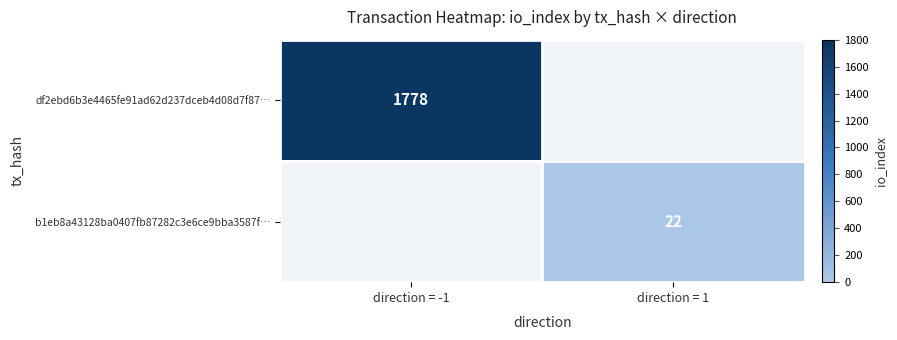

Between direction = 1 and direction = -1, which is larger?

direction = -1